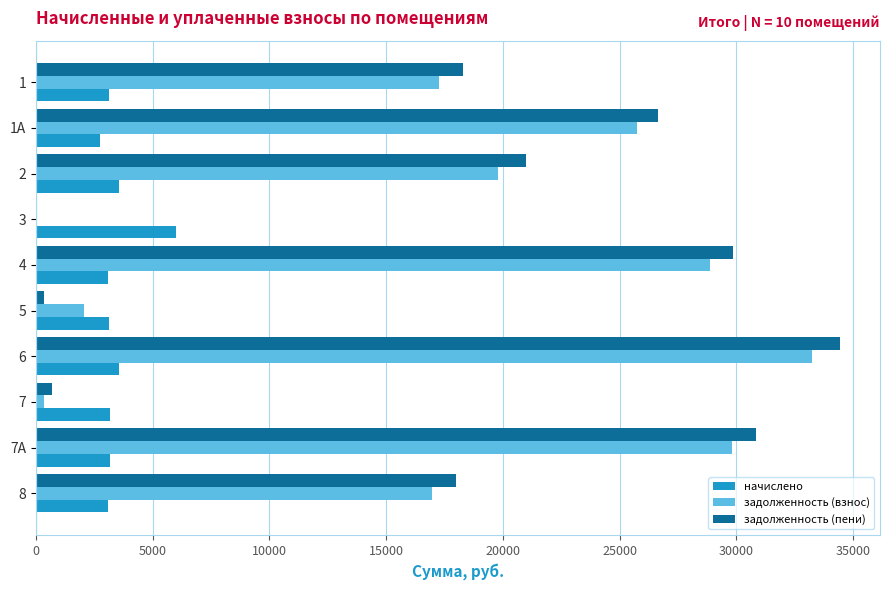

Between 2 and 4, which series saw the biggest shift?

задолженность (взнос)